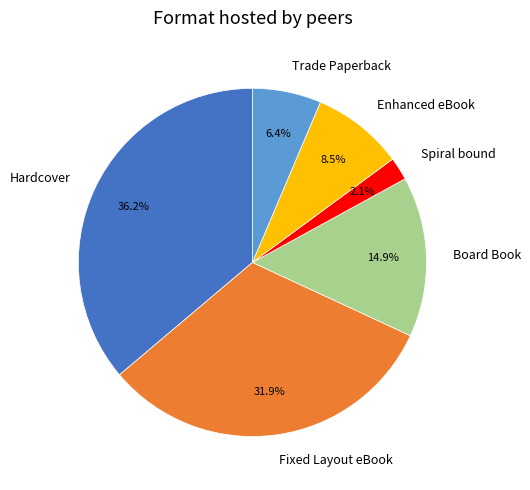

To the nearest percent, what portion does Fixed Layout eBook represent?

32%